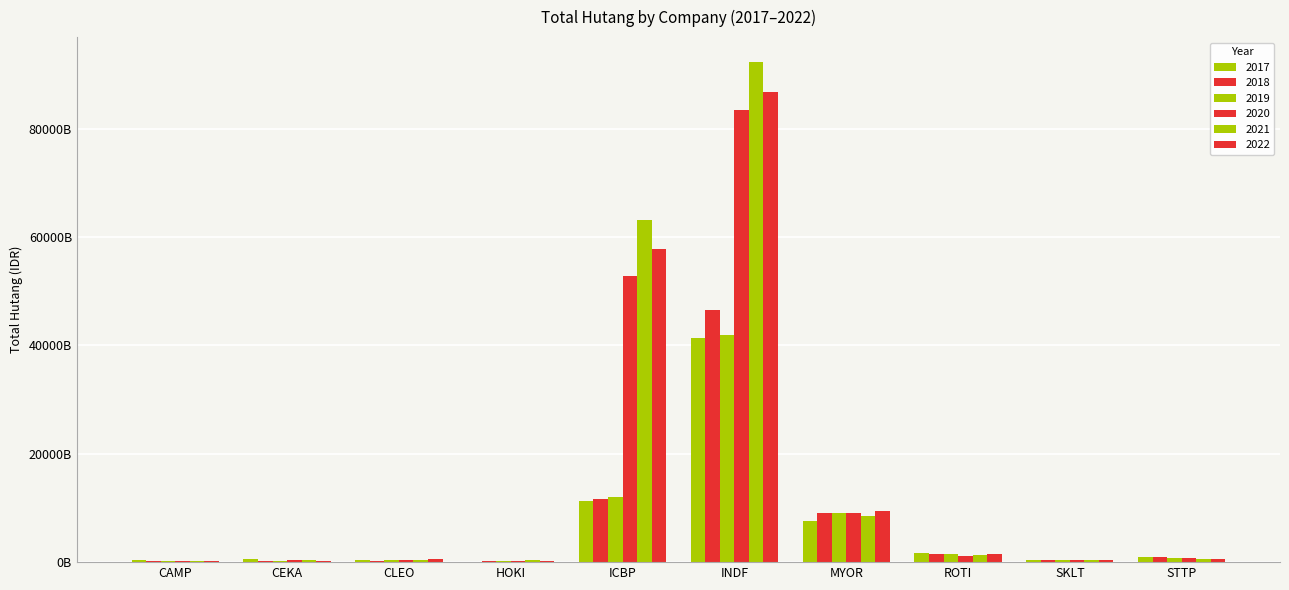

How many data points in 2021 are less than 618395061219?

5